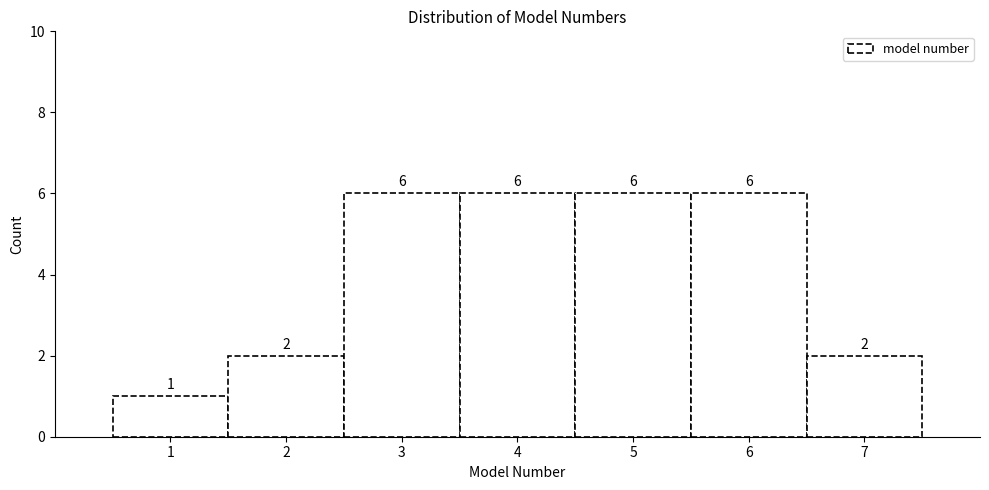

Reading right to left, list all the values displayed in this chart.

2	6	6	6	6	2	1